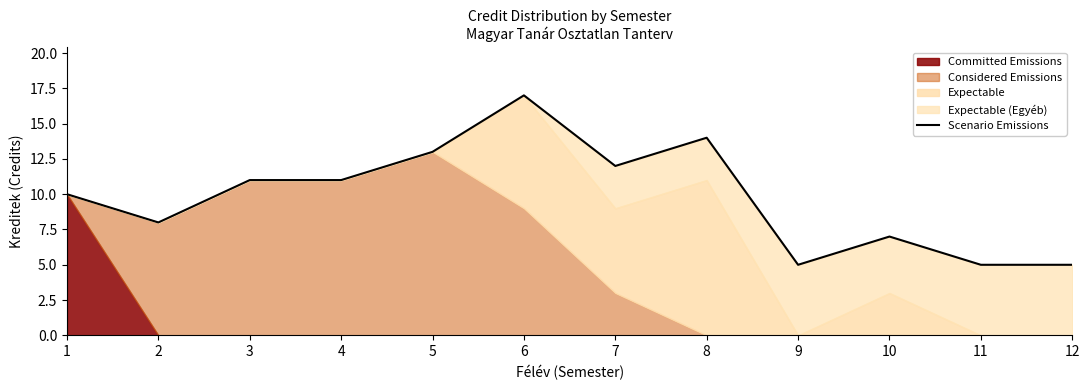

What is the difference between the maximum and minimum values?

12